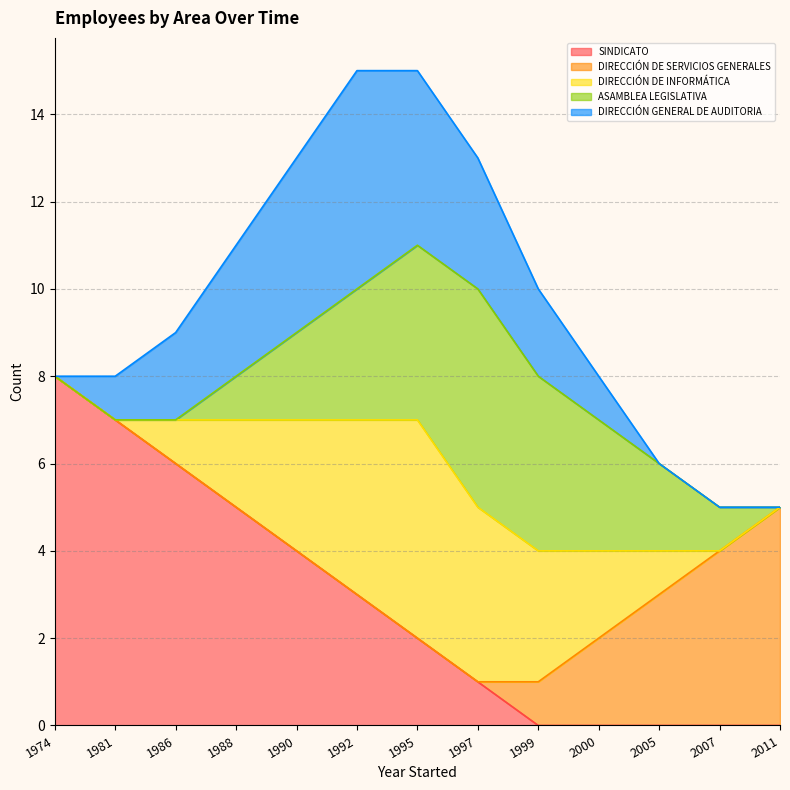

What is the sum of all DIRECCIÓN DE SERVICIOS GENERALES values?

15